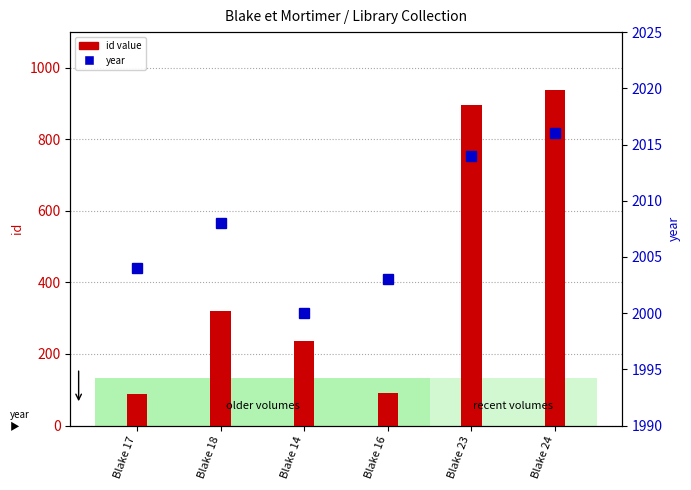

What is the label of the 2nd bar from the left?

Blake 18